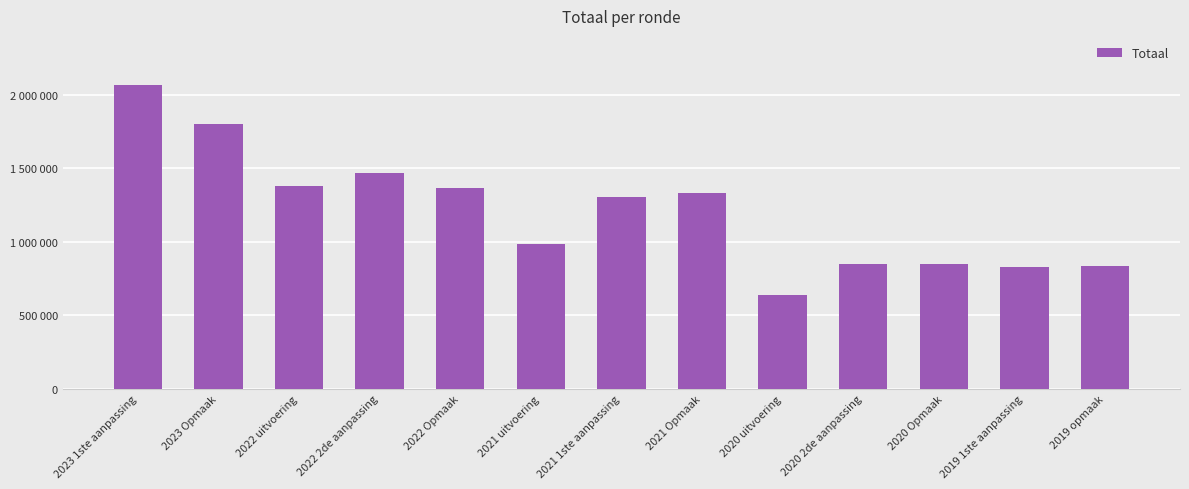

Where does the data first go above 1307456?

2023 1ste aanpassing